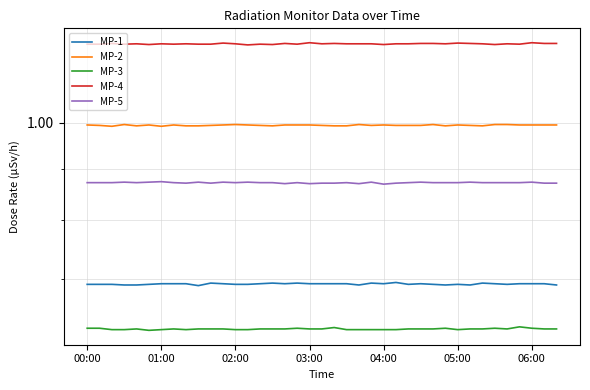

How many MP-5 values are between 0 and 1?

39